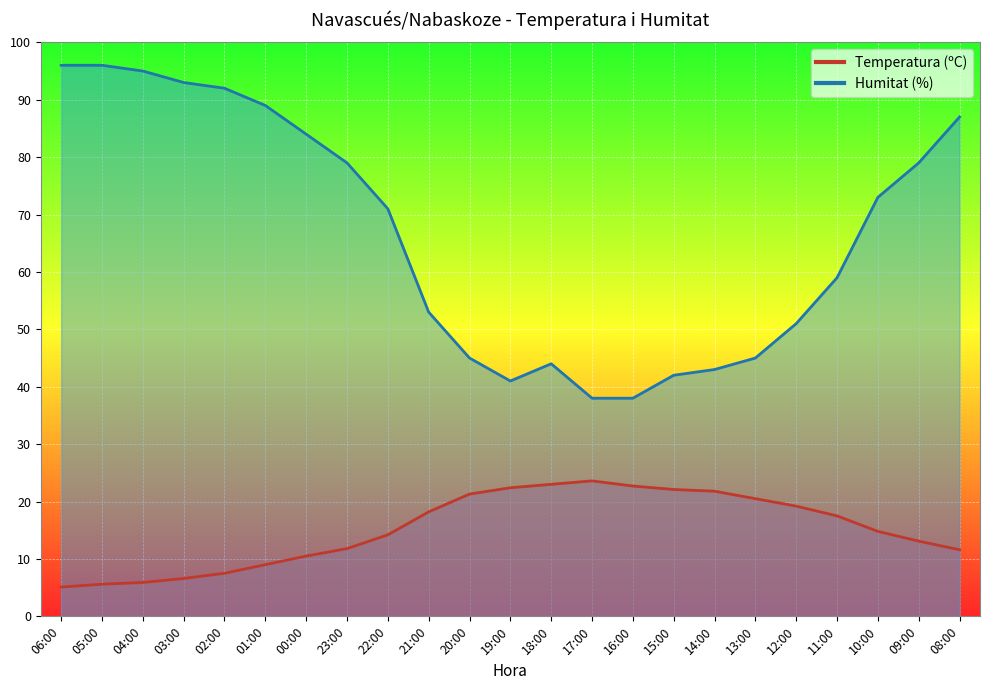

List the labels in order of Temperatura (ºC) value, largest first.

17:00, 18:00, 16:00, 19:00, 15:00, 14:00, 20:00, 13:00, 12:00, 21:00, 11:00, 10:00, 22:00, 09:00, 23:00, 08:00, 00:00, 01:00, 02:00, 03:00, 04:00, 05:00, 06:00